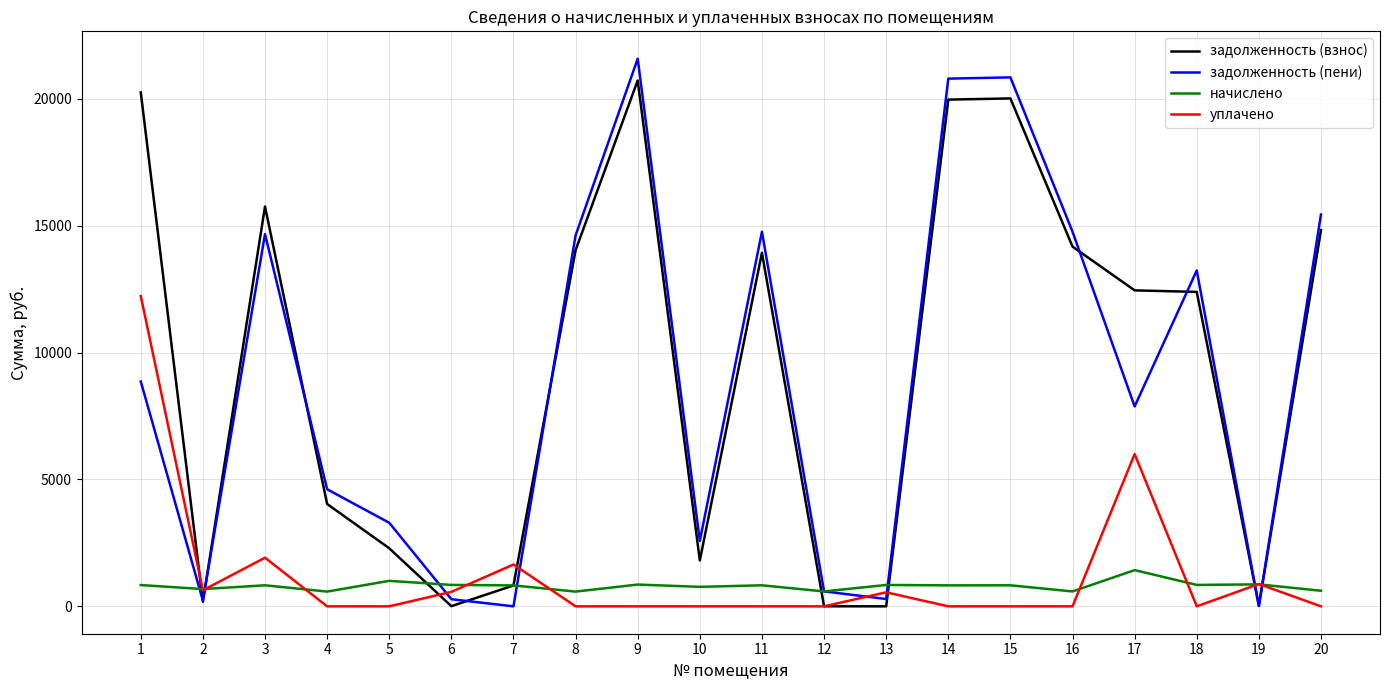

What is the highest value of the начислено series?

1427.4